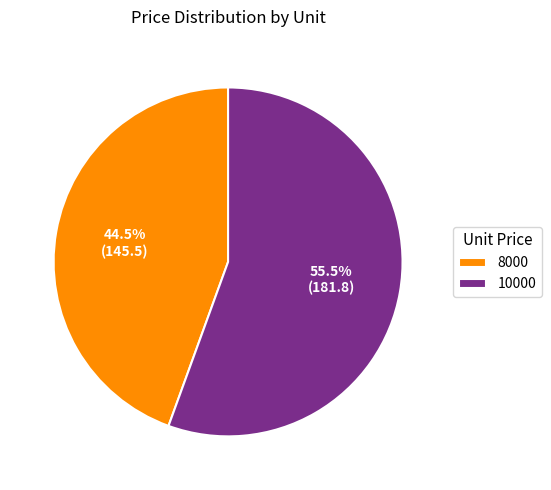

Which has a higher value, 10000 or 8000?

10000